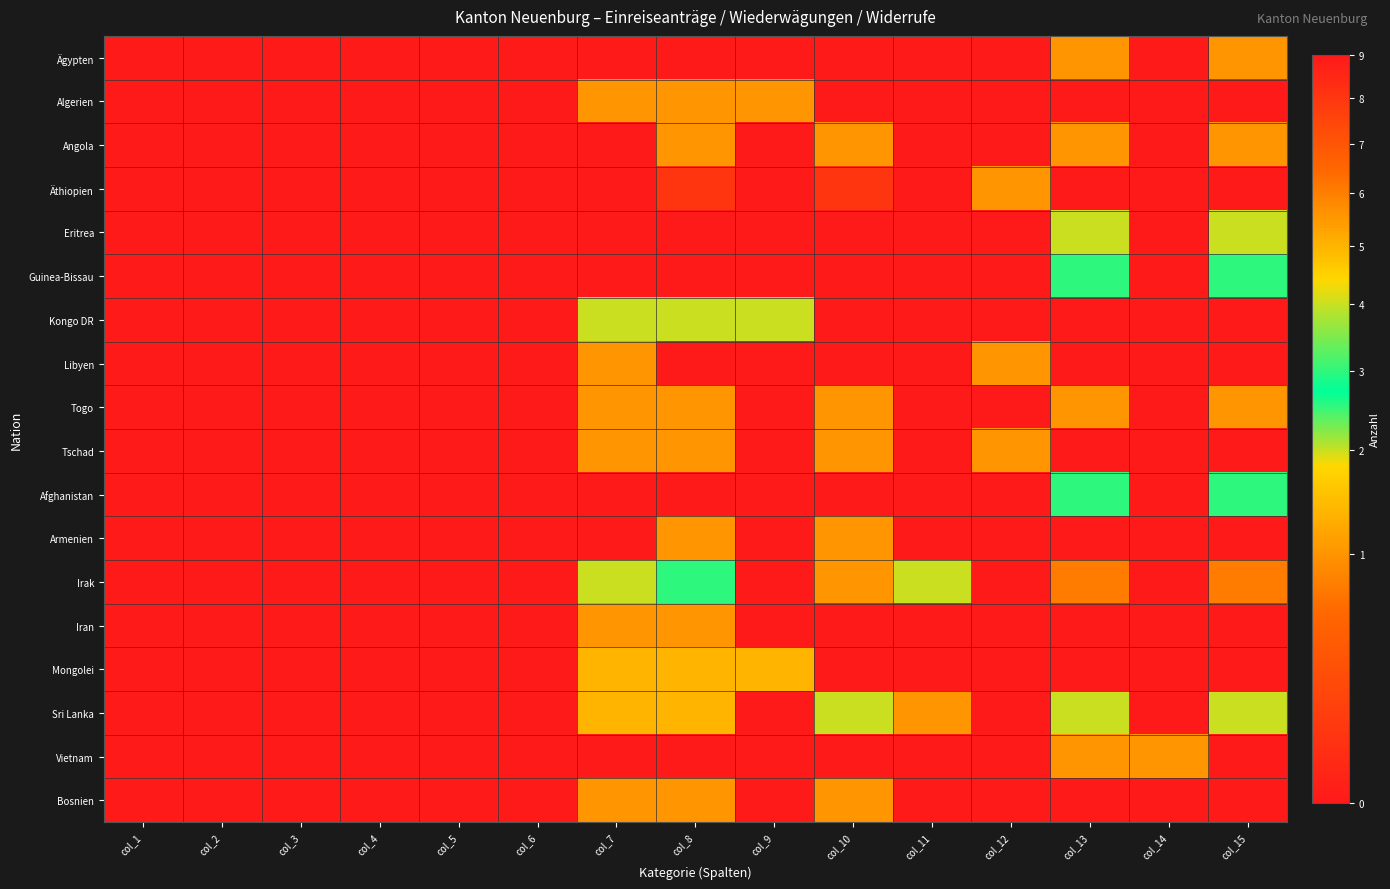

Reading left to right, list all the values displayed in this chart.

Ägypten: col_1=0	col_2=0	col_3=0	col_4=0	col_5=0	col_6=0	col_7=0	col_8=0	col_9=0	col_10=0	col_11=0	col_12=0	col_13=1	col_14=0	col_15=1
Algerien: col_1=0	col_2=0	col_3=0	col_4=0	col_5=0	col_6=0	col_7=1	col_8=1	col_9=1	col_10=0	col_11=0	col_12=0	col_13=0	col_14=0	col_15=0
Angola: col_1=0	col_2=0	col_3=0	col_4=0	col_5=0	col_6=0	col_7=0	col_8=1	col_9=0	col_10=1	col_11=0	col_12=0	col_13=1	col_14=0	col_15=1
Äthiopien: col_1=0	col_2=0	col_3=0	col_4=0	col_5=0	col_6=0	col_7=9	col_8=8	col_9=0	col_10=8	col_11=0	col_12=1	col_13=0	col_14=0	col_15=0
Eritrea: col_1=0	col_2=0	col_3=0	col_4=0	col_5=0	col_6=0	col_7=0	col_8=0	col_9=0	col_10=0	col_11=0	col_12=0	col_13=2	col_14=0	col_15=2
Guinea-Bissau: col_1=0	col_2=0	col_3=0	col_4=0	col_5=0	col_6=0	col_7=0	col_8=0	col_9=0	col_10=0	col_11=0	col_12=0	col_13=3	col_14=0	col_15=3
Kongo DR: col_1=0	col_2=0	col_3=0	col_4=0	col_5=0	col_6=0	col_7=2	col_8=2	col_9=2	col_10=0	col_11=0	col_12=0	col_13=0	col_14=0	col_15=0
Libyen: col_1=0	col_2=0	col_3=0	col_4=0	col_5=0	col_6=0	col_7=1	col_8=0	col_9=0	col_10=0	col_11=0	col_12=1	col_13=0	col_14=0	col_15=0
Togo: col_1=0	col_2=0	col_3=0	col_4=0	col_5=0	col_6=0	col_7=1	col_8=1	col_9=0	col_10=1	col_11=0	col_12=0	col_13=1	col_14=0	col_15=1
Tschad: col_1=0	col_2=0	col_3=0	col_4=0	col_5=0	col_6=0	col_7=1	col_8=1	col_9=0	col_10=1	col_11=0	col_12=1	col_13=0	col_14=0	col_15=0
Afghanistan: col_1=0	col_2=0	col_3=0	col_4=0	col_5=0	col_6=0	col_7=0	col_8=0	col_9=0	col_10=0	col_11=0	col_12=0	col_13=3	col_14=0	col_15=3
Armenien: col_1=0	col_2=0	col_3=0	col_4=0	col_5=0	col_6=0	col_7=0	col_8=1	col_9=0	col_10=1	col_11=0	col_12=0	col_13=0	col_14=0	col_15=0
Irak: col_1=0	col_2=0	col_3=0	col_4=0	col_5=0	col_6=0	col_7=2	col_8=3	col_9=0	col_10=1	col_11=2	col_12=0	col_13=6	col_14=0	col_15=6
Iran: col_1=0	col_2=0	col_3=0	col_4=0	col_5=0	col_6=0	col_7=1	col_8=1	col_9=0	col_10=0	col_11=0	col_12=0	col_13=0	col_14=0	col_15=0
Mongolei: col_1=0	col_2=0	col_3=0	col_4=0	col_5=0	col_6=0	col_7=5	col_8=5	col_9=5	col_10=0	col_11=0	col_12=0	col_13=0	col_14=0	col_15=0
Sri Lanka: col_1=0	col_2=0	col_3=0	col_4=0	col_5=0	col_6=0	col_7=5	col_8=5	col_9=0	col_10=2	col_11=1	col_12=0	col_13=2	col_14=0	col_15=2
Vietnam: col_1=0	col_2=0	col_3=0	col_4=0	col_5=0	col_6=0	col_7=0	col_8=0	col_9=0	col_10=0	col_11=0	col_12=0	col_13=1	col_14=1	col_15=0
Bosnien: col_1=0	col_2=0	col_3=0	col_4=0	col_5=0	col_6=0	col_7=1	col_8=1	col_9=0	col_10=1	col_11=0	col_12=0	col_13=0	col_14=0	col_15=0